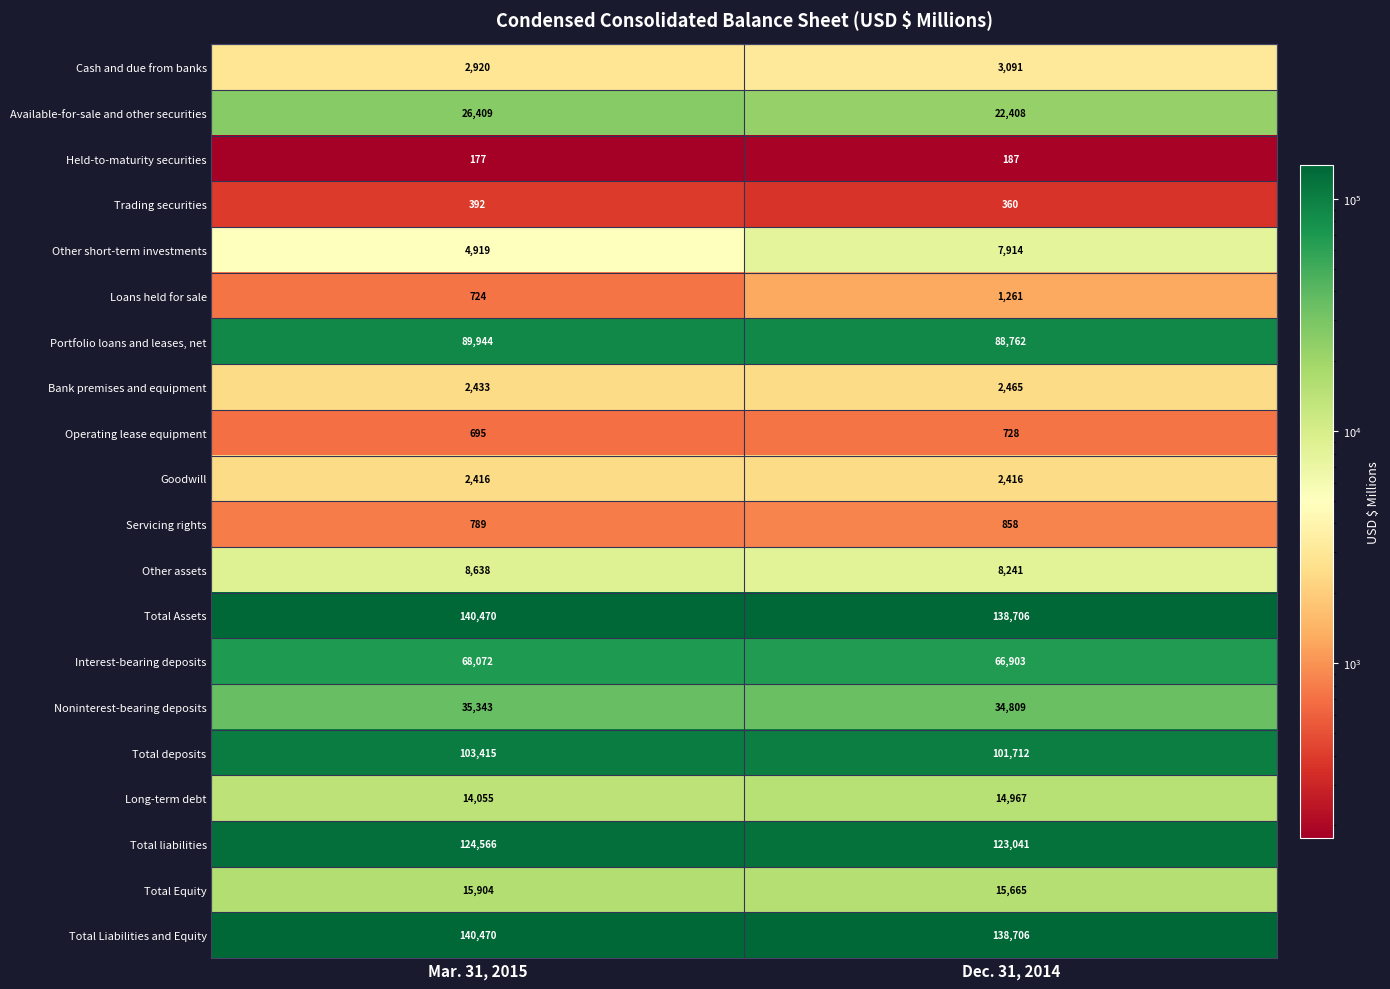

Which series has the largest range (max minus min)?

Available-for-sale and other securities